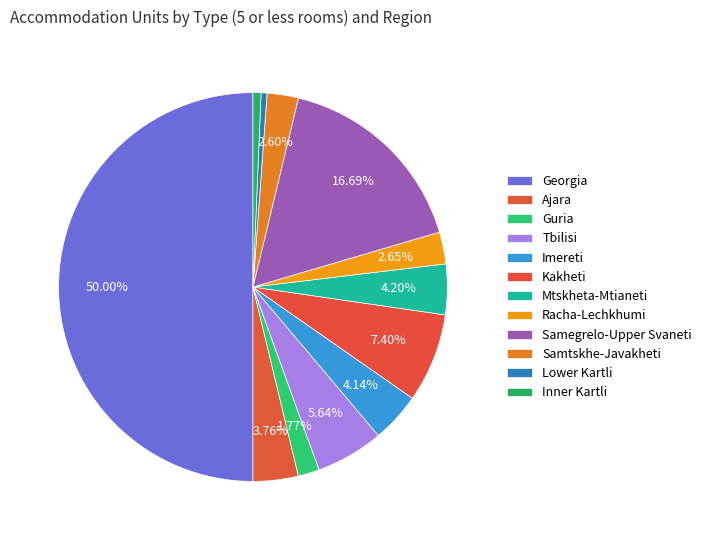

How many slices are in this pie chart?

12